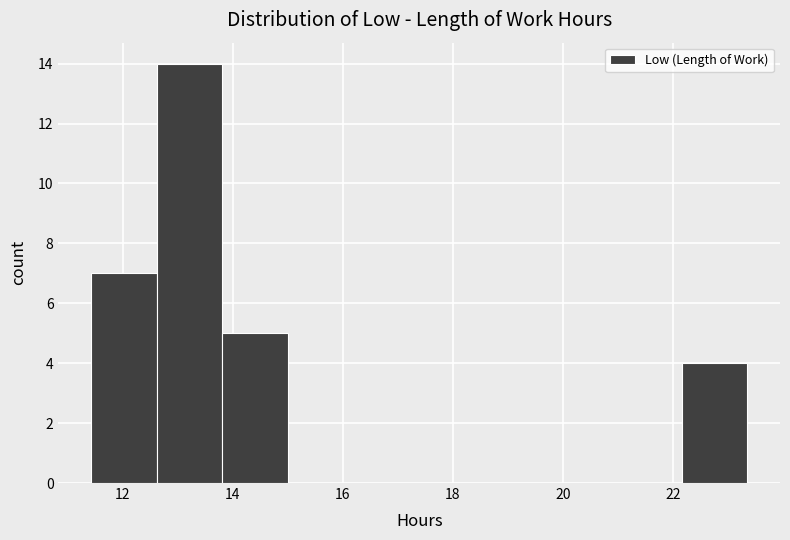

Reading left to right, transcribe this chart: for each bar, give the range it covers on the x-axis and its height. Neither the bar edges nor the heights are printed on the chart, so give them approximately, as read against the axes.

11.4 to 12.6: 7
12.6 to 13.8: 14
13.8 to 15.0: 5
15.0 to 16.2: 0
16.2 to 17.4: 0
17.4 to 18.6: 0
18.6 to 19.8: 0
19.8 to 21.0: 0
21.0 to 22.2: 0
22.2 to 23.4: 4